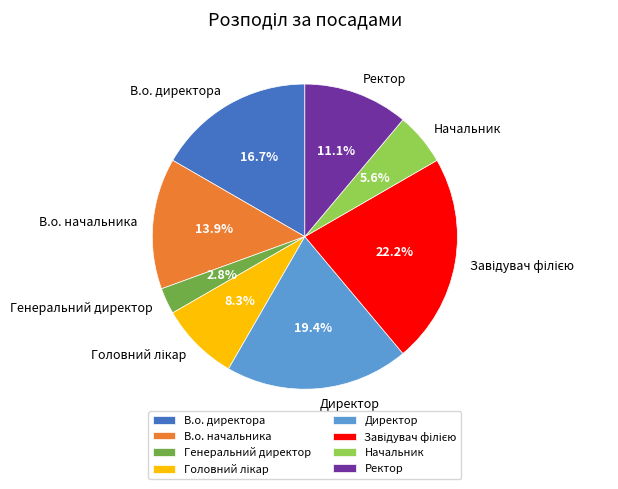

How many segments does this pie chart have?

8